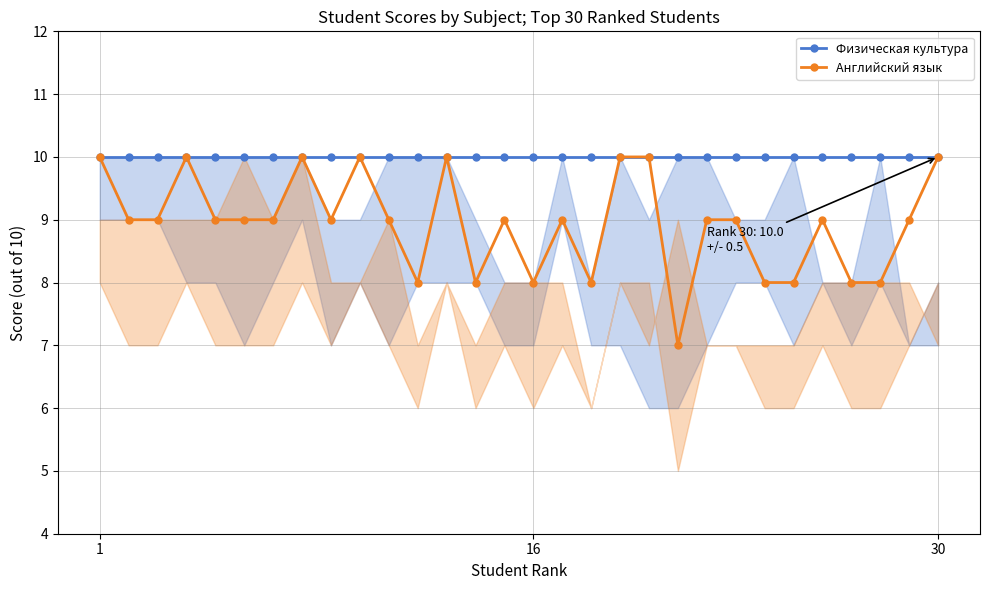

List the series in order of their overall mean, lowest first.

Английский язык, Физическая культура